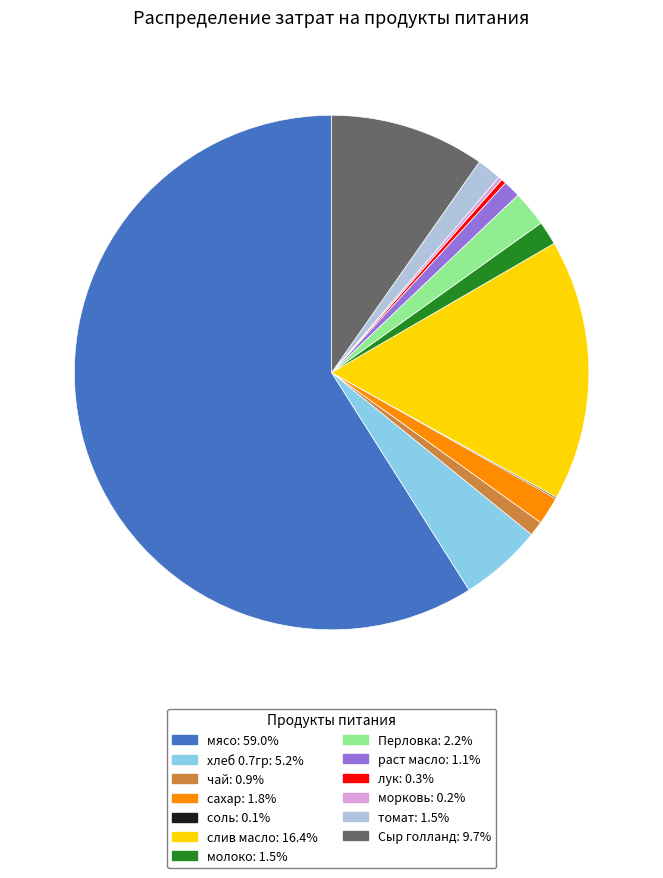

Is it true that молоко is 1% of the pie?

True